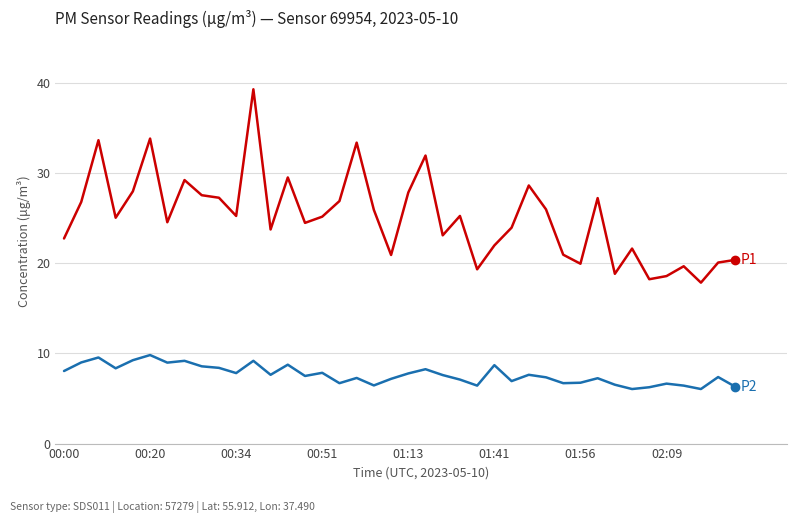

What is the greatest value displayed?

39.3